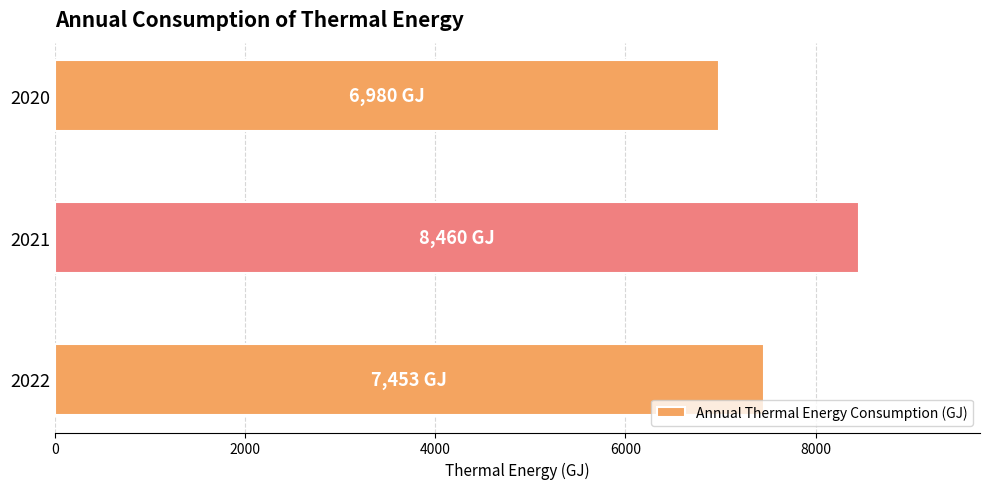

Reading bottom to top, what are all the values shown in this chart?

7453	8460	6980